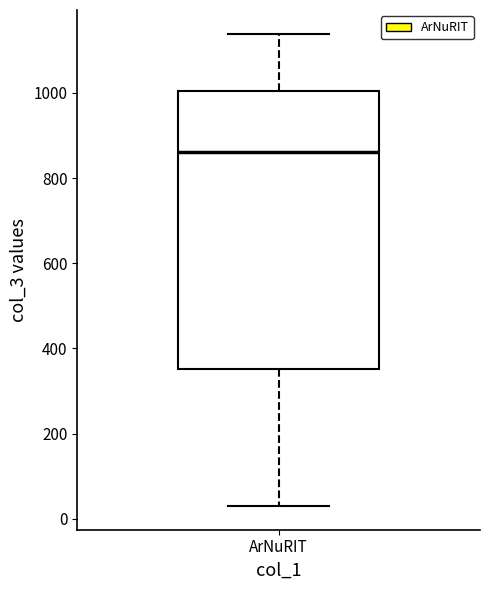

Transcribe this box plot: give where the median line is, the range the box spans, and where the two whiskers end, as read against the y-axis. The values are not printed on the chart, so give them approximately, as read against the axis.

median 860, box 360 to 1000, whiskers 40 to 1140